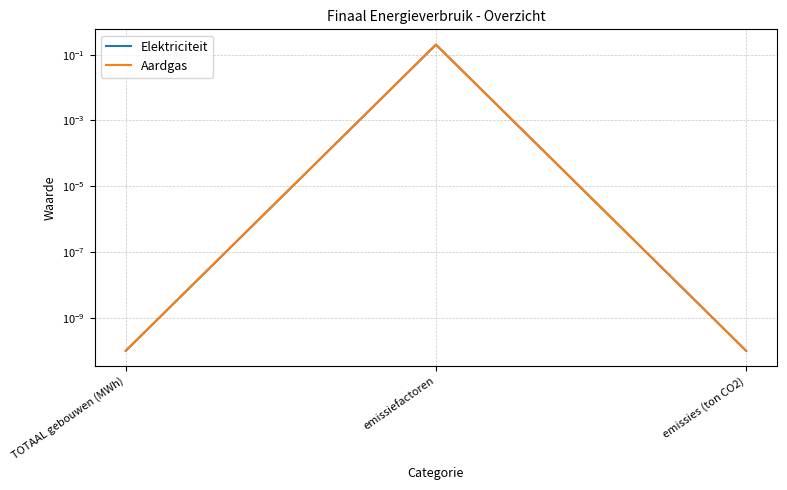

At emissiefactoren, list the series in order from largest to smallest.

Aardgas, Elektriciteit